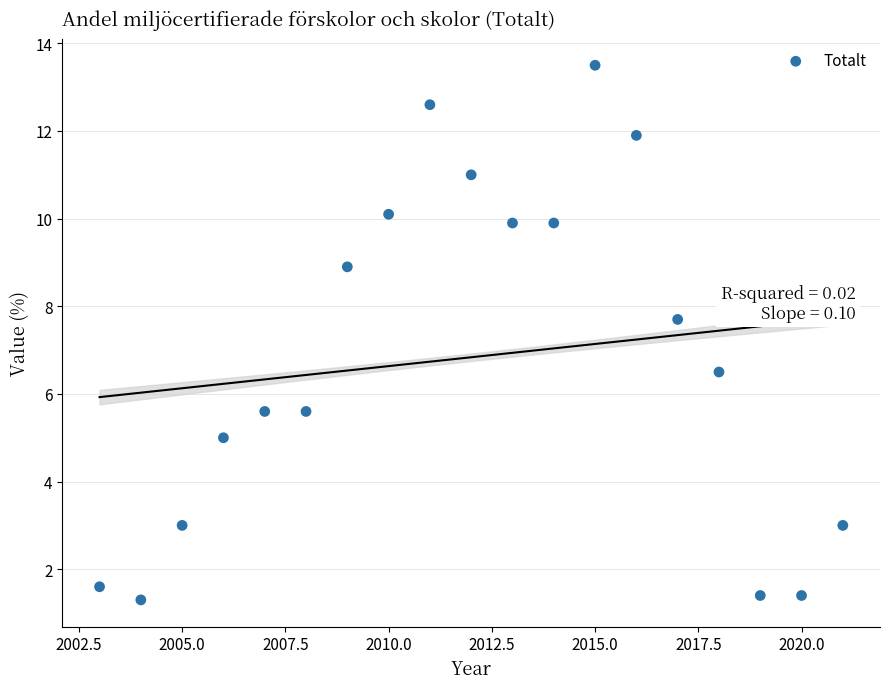

What Y value in the scatter plot is closest to 7?

6.5